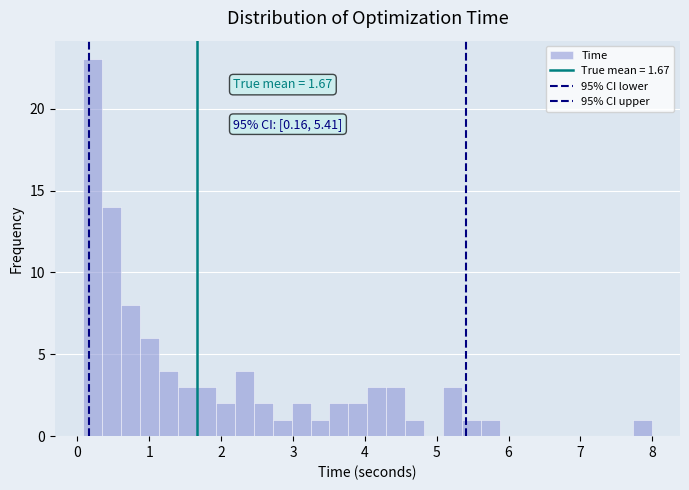

Around what value on the x-axis is the tallest bar? Give the approximate position of its centre, as read against the axis.

0.2